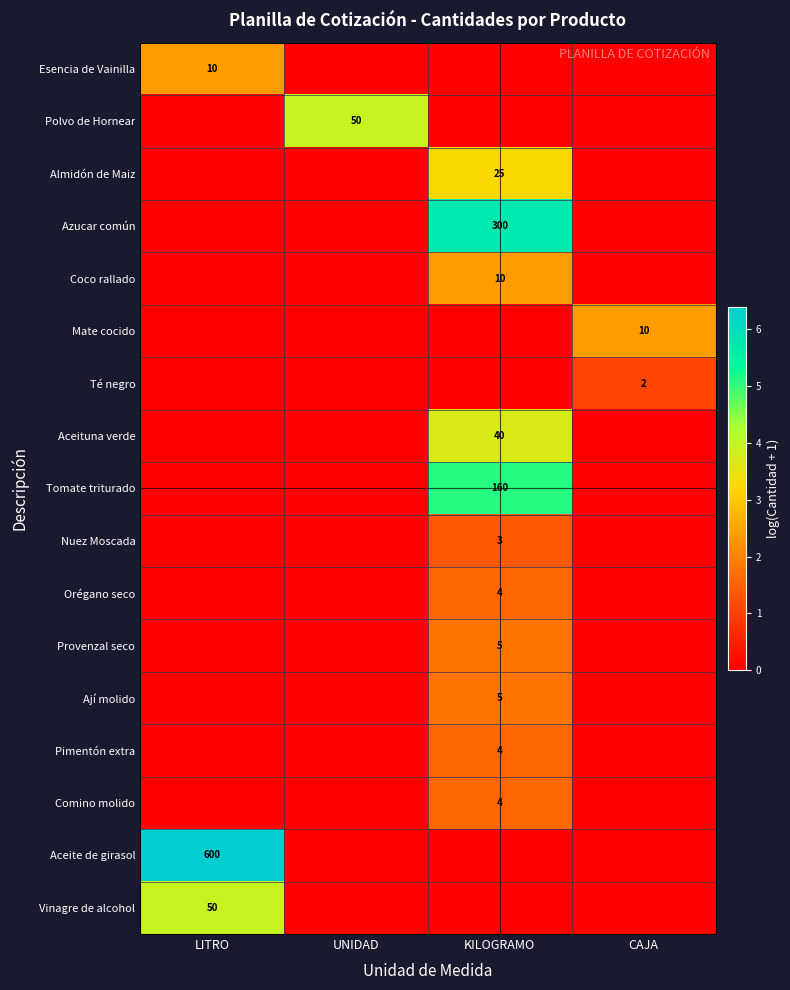

What is the spread (max minus min) of values at CAJA?

2.4